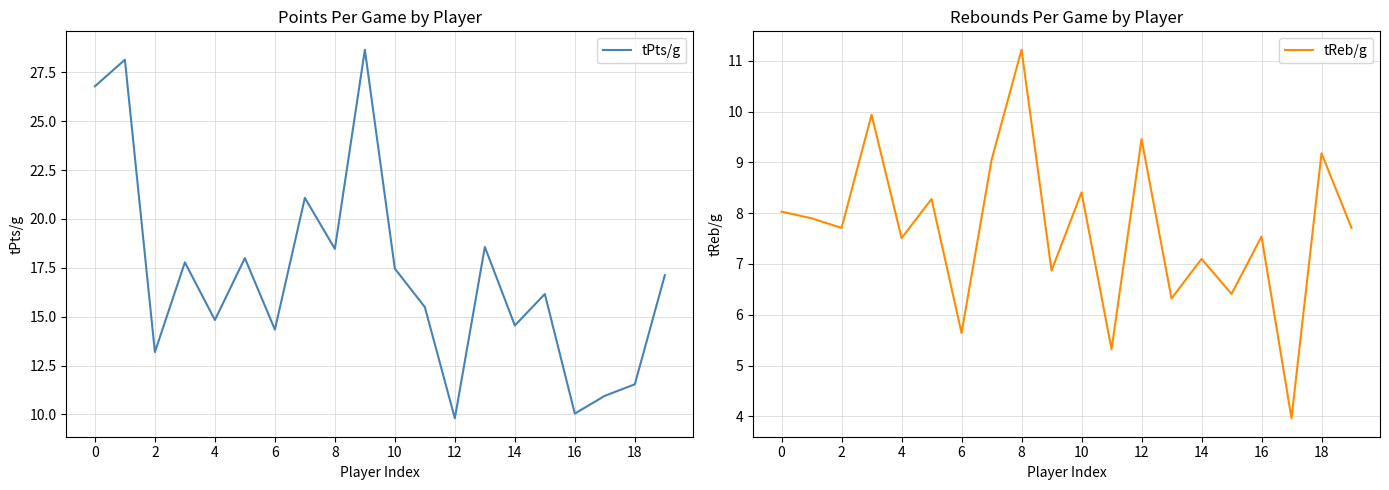

Rank the series by their maximum value, from lowest to highest.

tReb/g, tPts/g